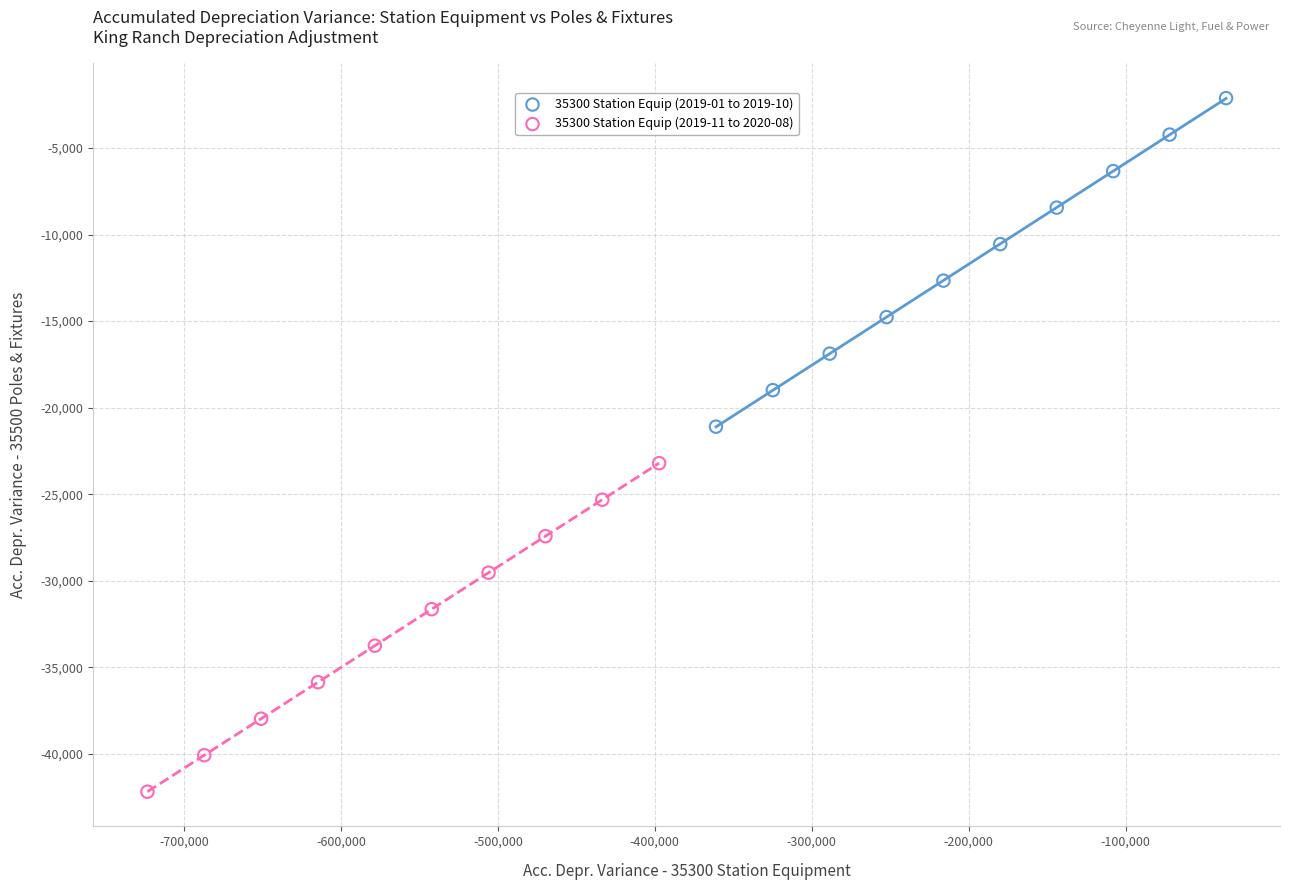

Which series reaches the maximum Y coordinate?

35300 Station Equip (2019-01 to 2019-10)